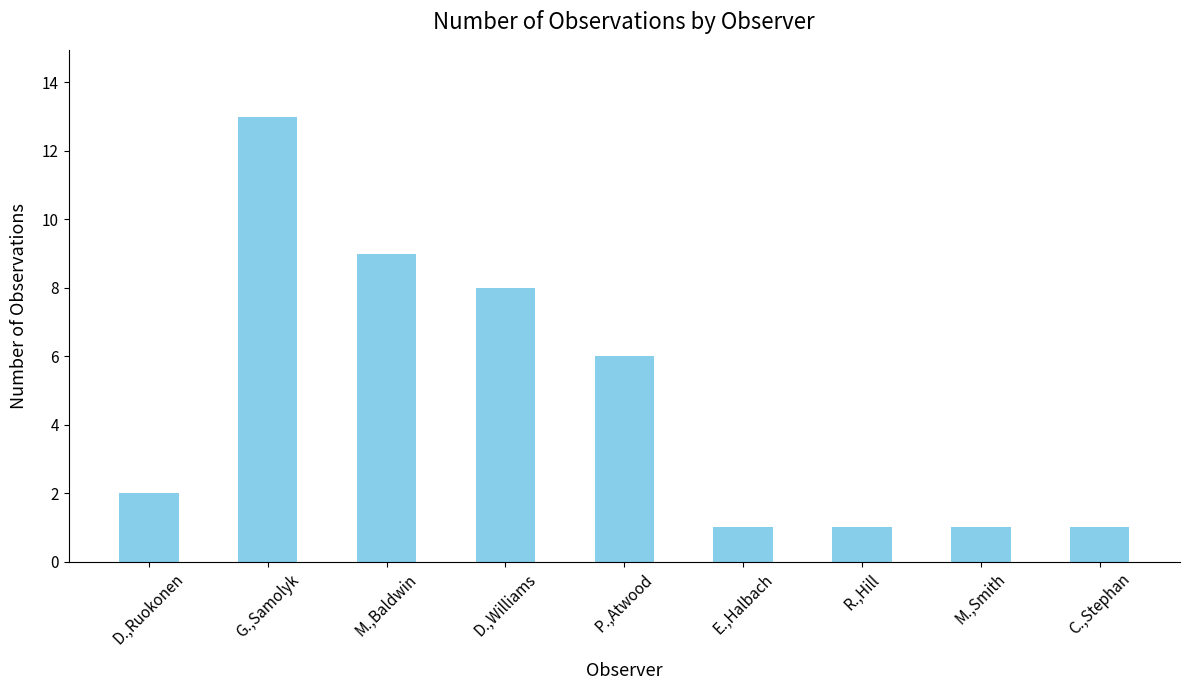

Reading right to left, what are all the values shown in this chart?

C.,Stephan=1	M.,Smith=1	R.,Hill=1	E.,Halbach=1	P.,Atwood=6	D.,Williams=8	M.,Baldwin=9	G.,Samolyk=13	D.,Ruokonen=2